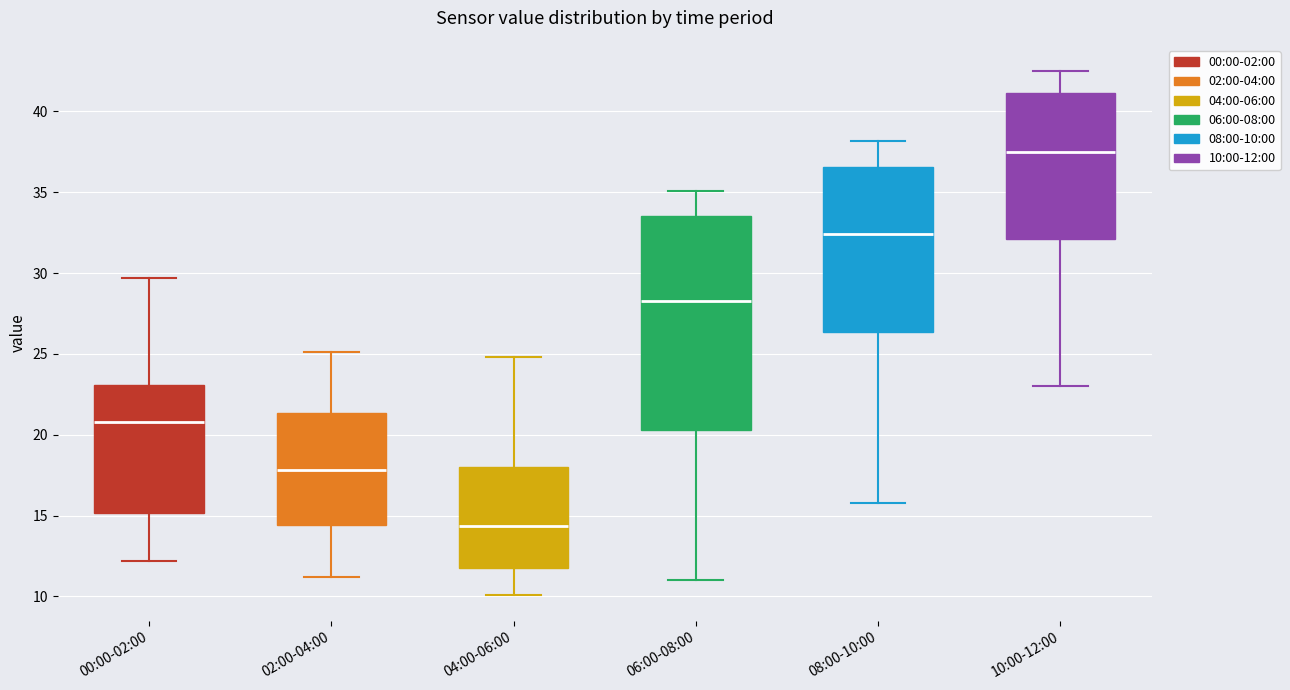

Reading left to right, transcribe this box plot: for each box, give where its median line is, the range the box spans, and where its two whiskers end, as read against the y-axis. The values are not printed on the chart, so give them approximately, as read against the axis.

00:00-02:00: median 21.0, box 15.0 to 23.0, whiskers 12.0 to 29.5
02:00-04:00: median 18.0, box 14.5 to 21.5, whiskers 11.0 to 25.0
04:00-06:00: median 14.5, box 11.5 to 18.0, whiskers 10.0 to 25.0
06:00-08:00: median 28.5, box 20.5 to 33.5, whiskers 11.0 to 35.0
08:00-10:00: median 32.5, box 26.5 to 36.5, whiskers 16.0 to 38.0
10:00-12:00: median 37.5, box 32.0 to 41.0, whiskers 23.0 to 42.5